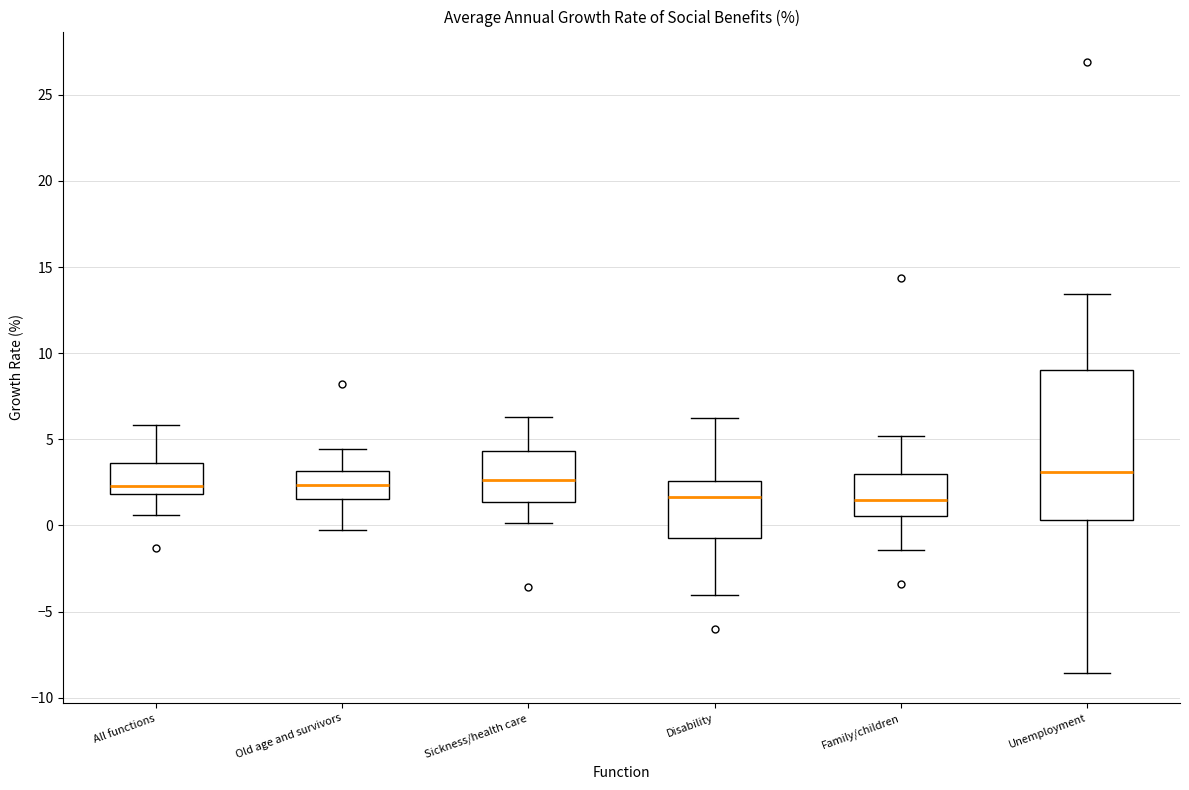

Where does the lower whisker of the box for Family/children end on the y-axis? The values are not printed on the chart, so give them approximately, as read against the axis.

-1.5